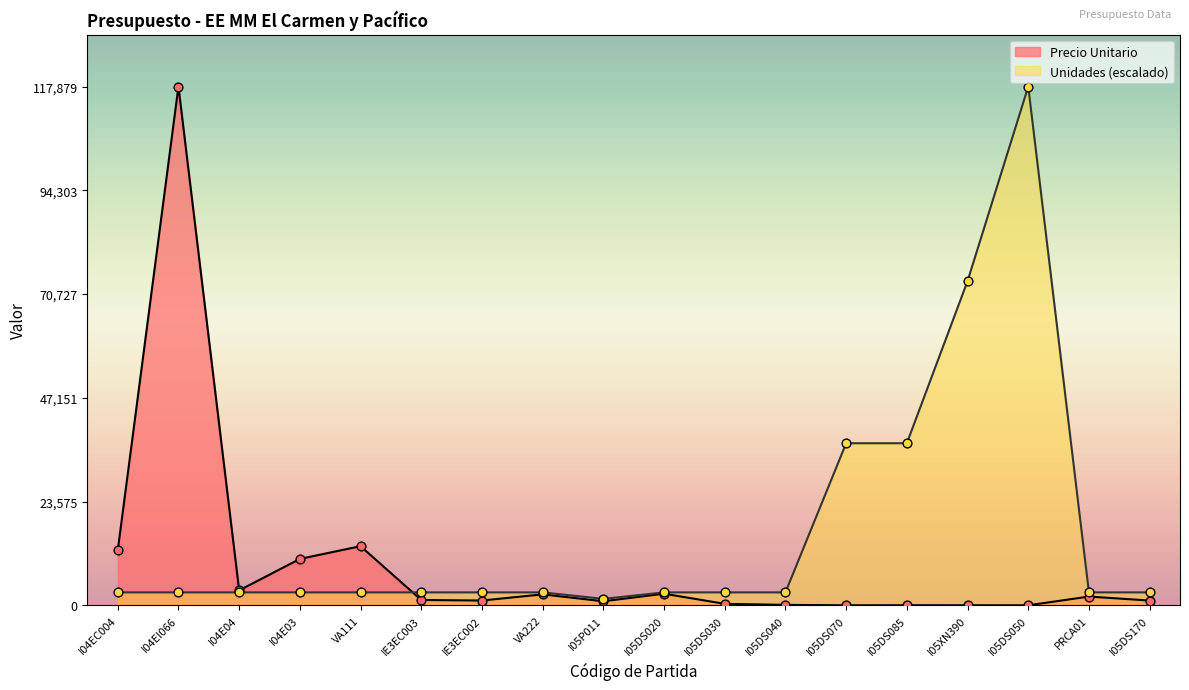

At which category is the sum across all series the highest?

I04EI066